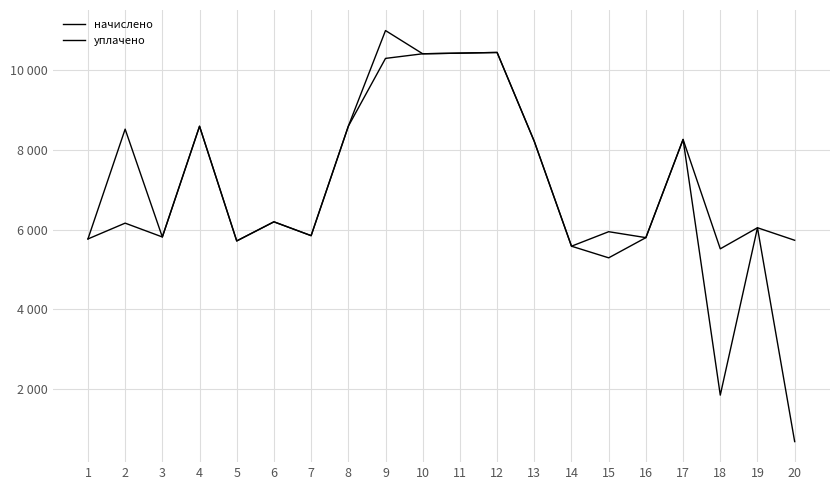

Reading left to right, extract all data points from this chart.

начислено: 1=5762.9	2=6160.3	3=5812.6	4=8594.6	5=5713.2	6=6193.4	7=5845.7	8=8594.6	9=10300.3	10=10416.2	11=10432.8	12=10449.4	13=8213.8	14=5580.7	15=5945.0	16=5796.0	17=8263.4	18=5514.9	19=6044.4	20=5729.8
уплачено: 1=5762.9	2=8522.3	3=5812.6	4=8594.6	5=5713.2	6=6193.4	7=5845.7	8=8594.6	9=11000.0	10=10416.2	11=10432.8	12=10449.4	13=8213.8	14=5580.7	15=5288.5	16=5796.0	17=8263.4	18=1838.2	19=6044.4	20=670.6